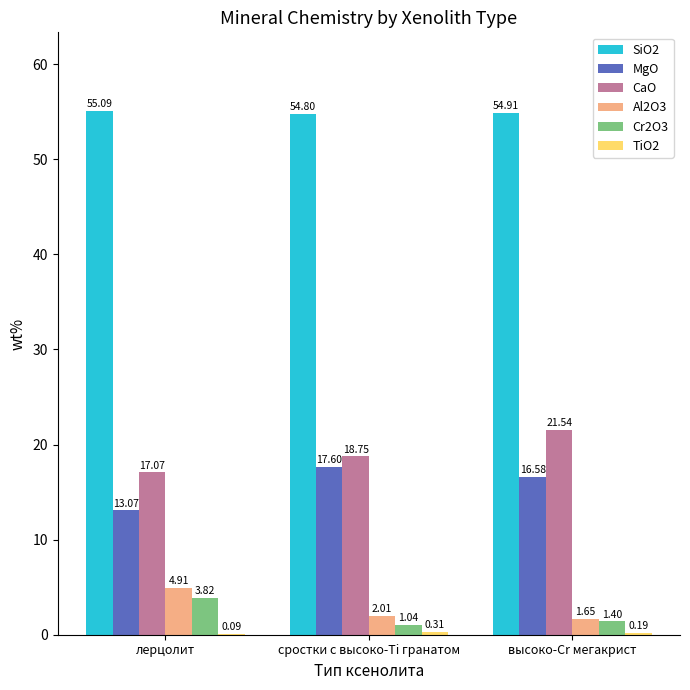

How many data points does each series have?

3